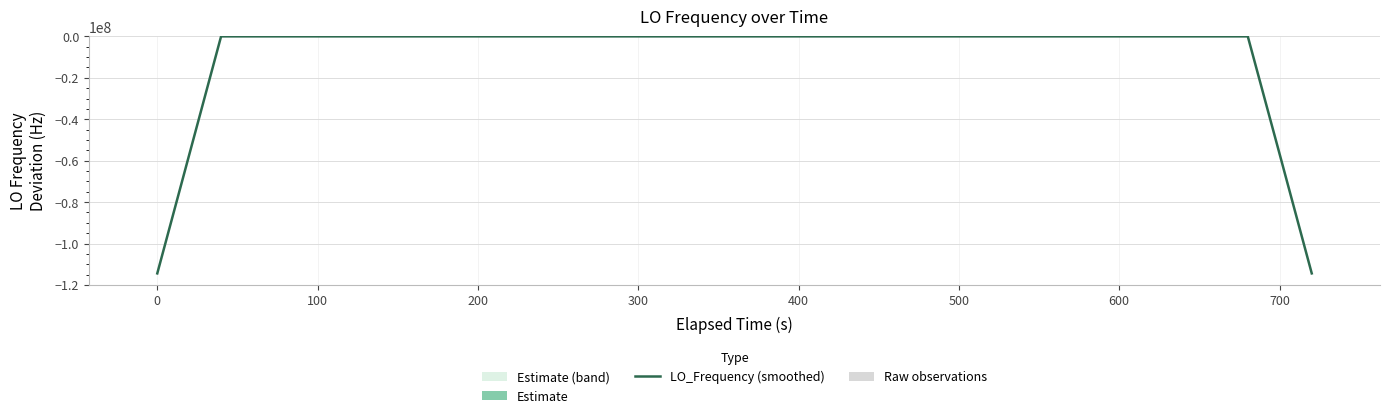

The LO_Frequency (smoothed) series shows 1.0 at 300. True or false?

False